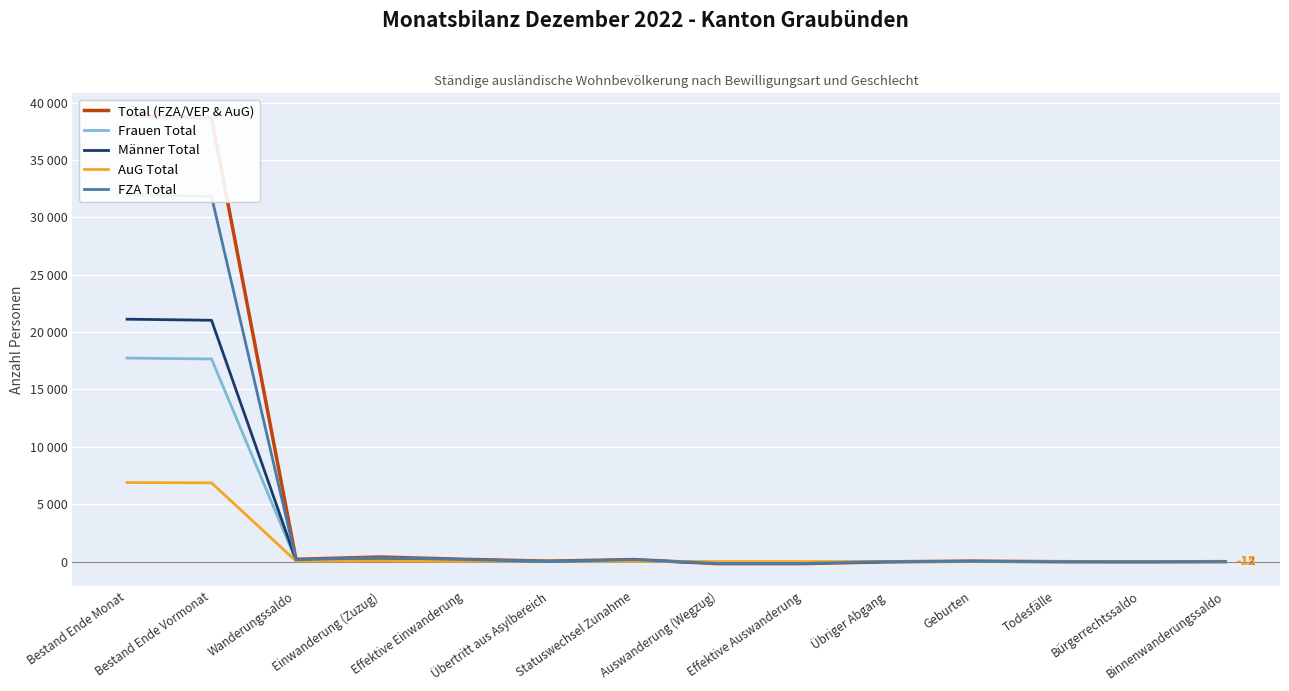

The value of Total (FZA/VEP & AuG) at Geburten is 53. True or false?

False